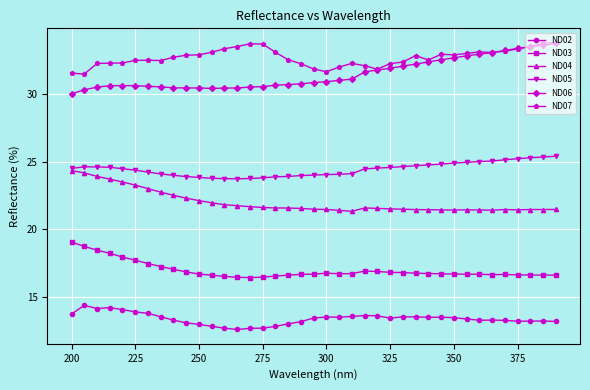

What is the maximum value for ND03?

19.1